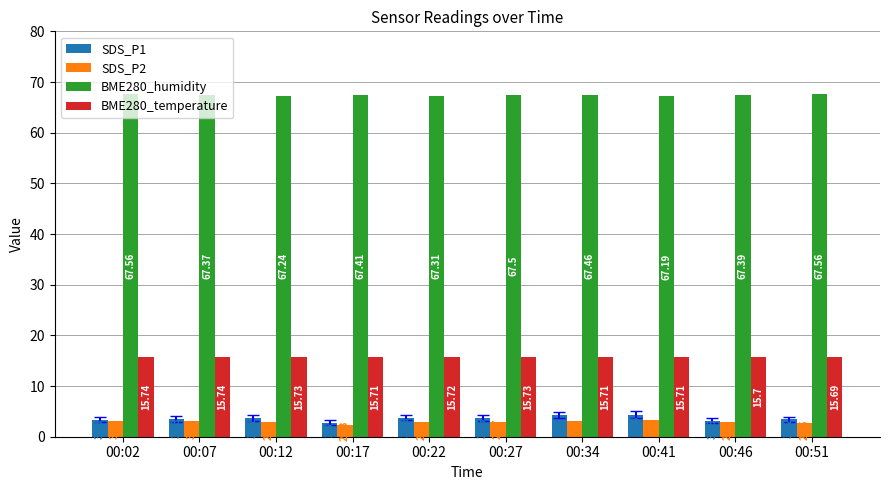

The value of BME280_humidity at 00:41 is 67.2. True or false?

True